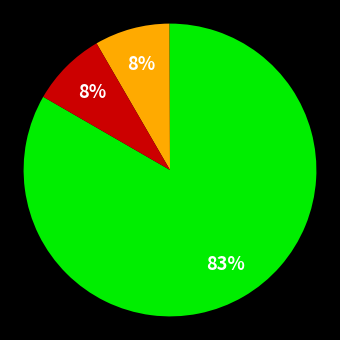

Is there a majority slice in this chart?

Yes